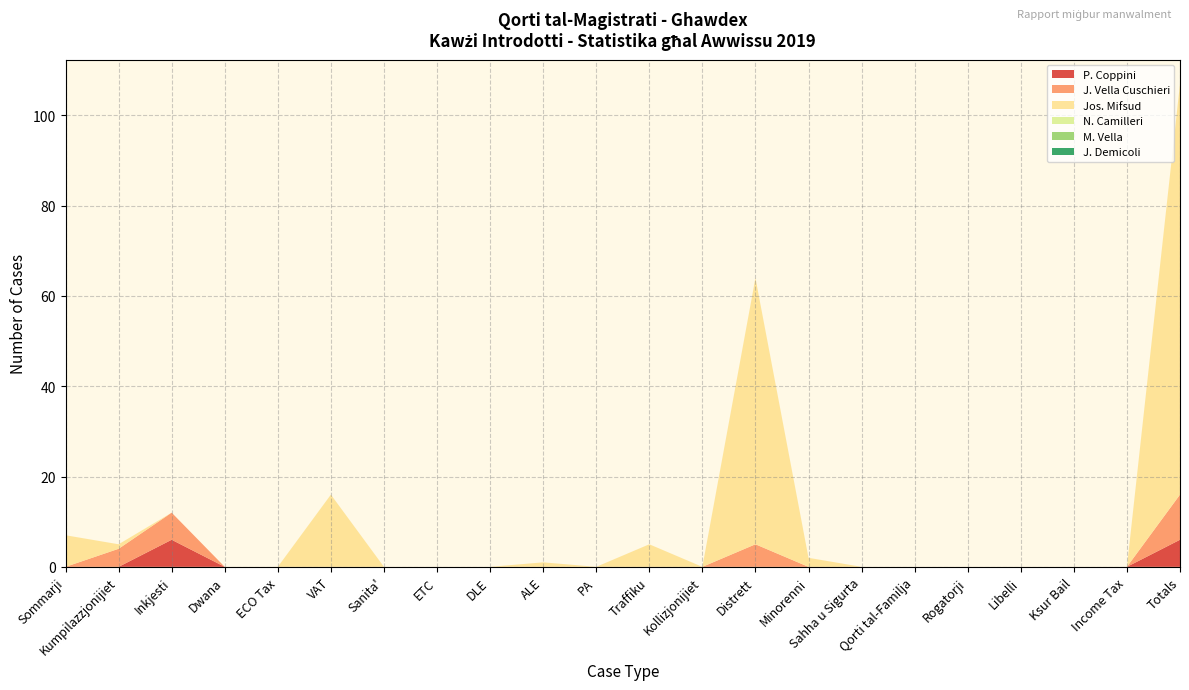

Reading left to right, what are all the values shown in this chart?

P. Coppini: 0	0	6	0	0	0	0	0	0	0	0	0	0	0	0	0	0	0	0	0	0	6
J. Vella Cuschieri: 0	4	6	0	0	0	0	0	0	0	0	0	0	5	0	0	0	0	0	0	0	10
Jos. Mifsud: 7	1	0	0	0	16	0	0	0	1	0	5	0	59	2	0	0	0	0	0	0	91
N. Camilleri: 0	0	0	0	0	0	0	0	0	0	0	0	0	0	0	0	0	0	0	0	0	0
M. Vella: 0	0	0	0	0	0	0	0	0	0	0	0	0	0	0	0	0	0	0	0	0	0
J. Demicoli: 0	0	0	0	0	0	0	0	0	0	0	0	0	0	0	0	0	0	0	0	0	0